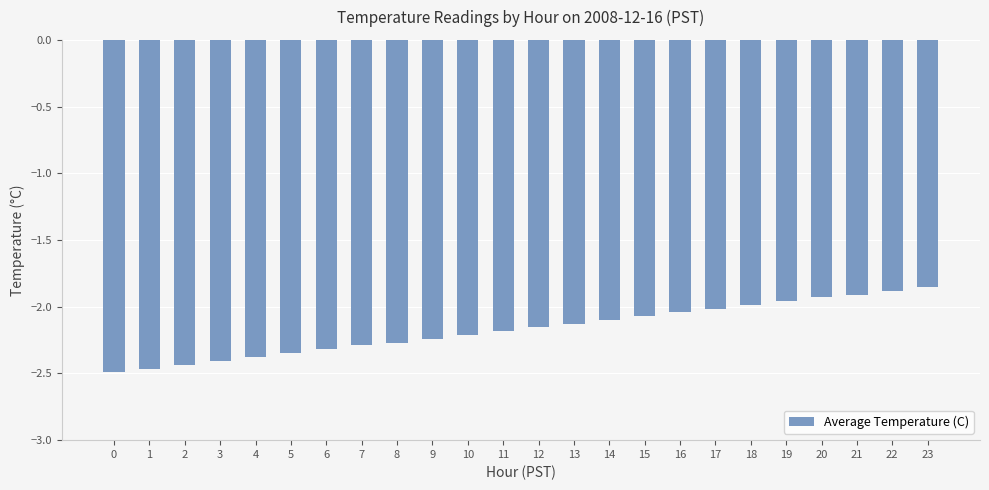

What is the sum of all values?

-52.1